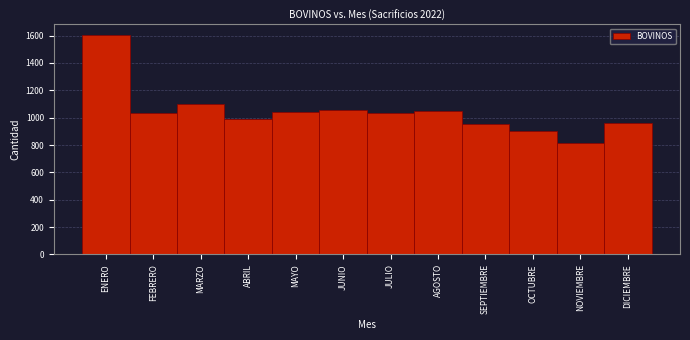

True or false: the data shows 492 at JUNIO.

False